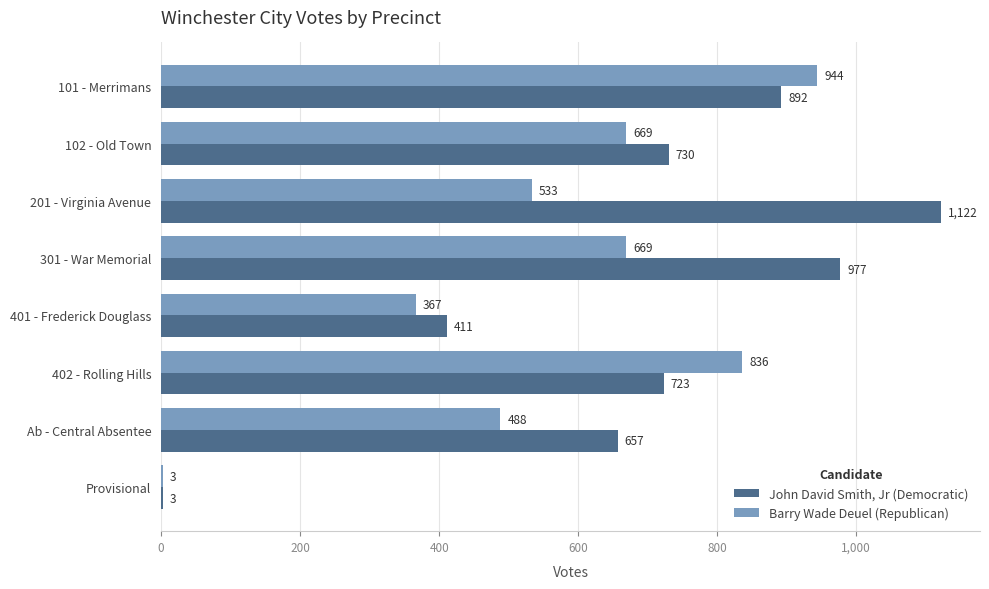

Where is John David Smith, Jr (Democratic) nearest to the value 562?

Ab - Central Absentee